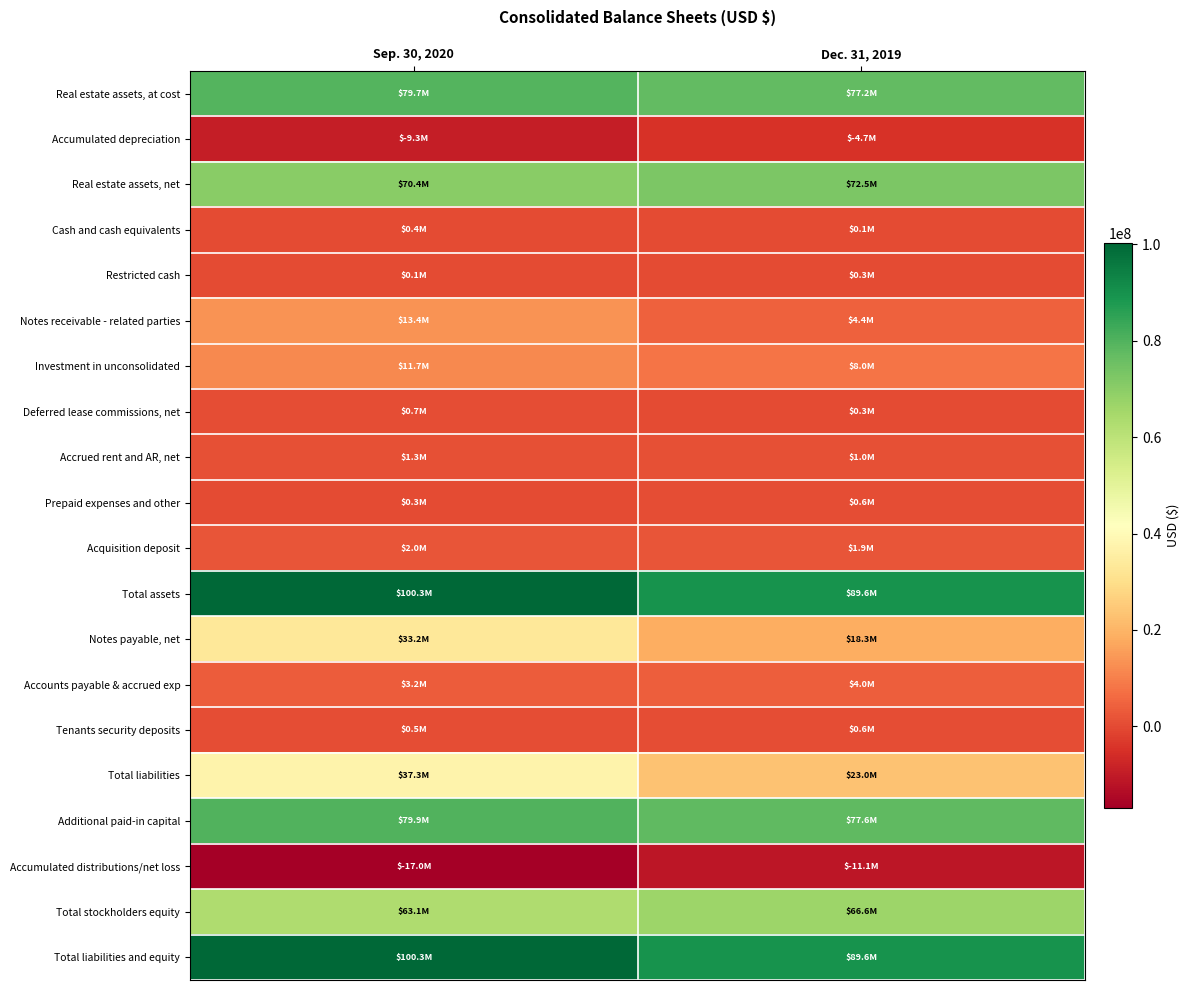

Which series has the largest range (max minus min)?

Notes payable, net